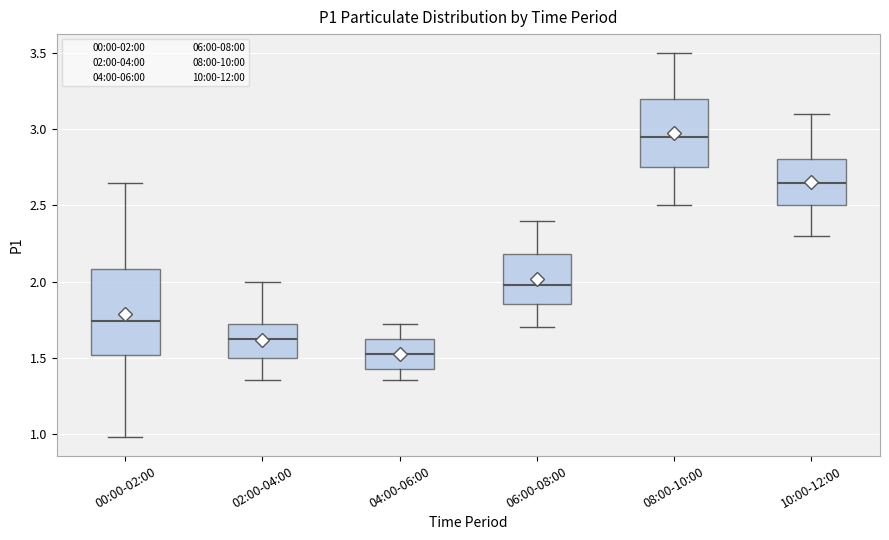

Reading left to right, read every box against the y-axis: the position of its median line, the range the box covers, and the ends of its whiskers. The values are not printed on the chart, so give them approximately, as read against the axis.

00:00-02:00: median 1.75, box 1.50 to 2.10, whiskers 1.00 to 2.65
02:00-04:00: median 1.65, box 1.50 to 1.70, whiskers 1.35 to 2.00
04:00-06:00: median 1.55, box 1.45 to 1.60, whiskers 1.35 to 1.70
06:00-08:00: median 2.00, box 1.85 to 2.20, whiskers 1.70 to 2.40
08:00-10:00: median 2.95, box 2.75 to 3.20, whiskers 2.50 to 3.50
10:00-12:00: median 2.65, box 2.50 to 2.80, whiskers 2.30 to 3.10